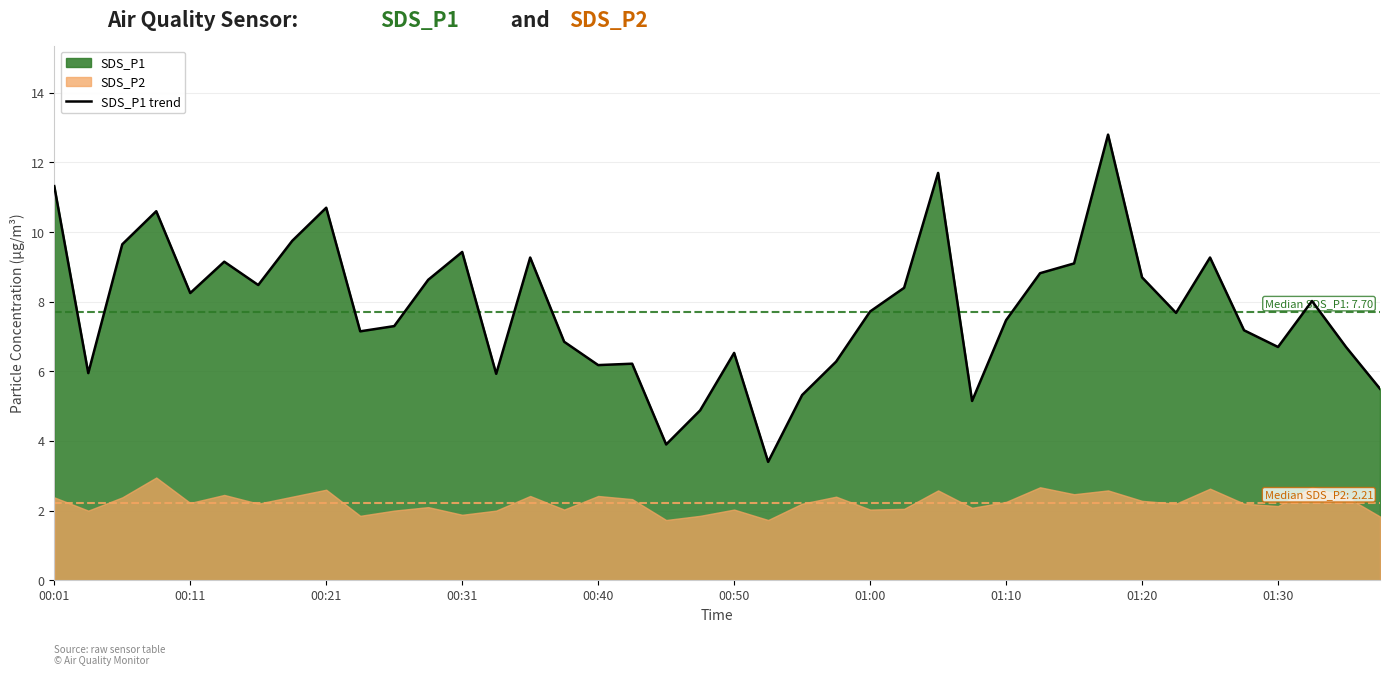

What is the minimum value for SDS_P1 trend?

3.4